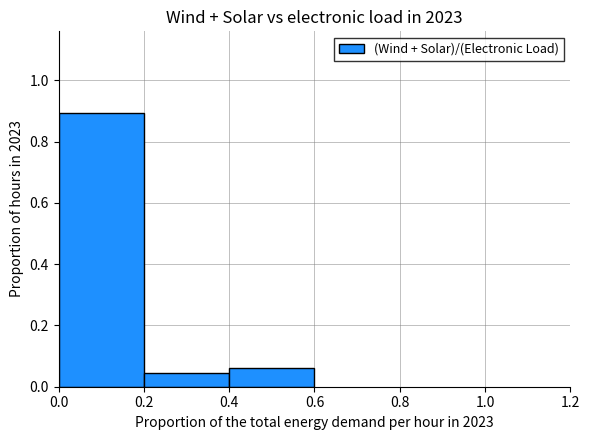

What is the greatest value displayed?

0.9